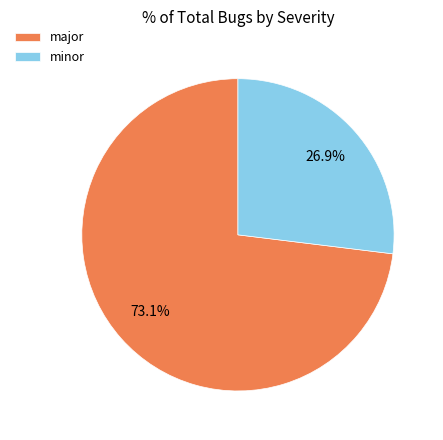

To the nearest percent, what percentage of the pie is minor?

27%